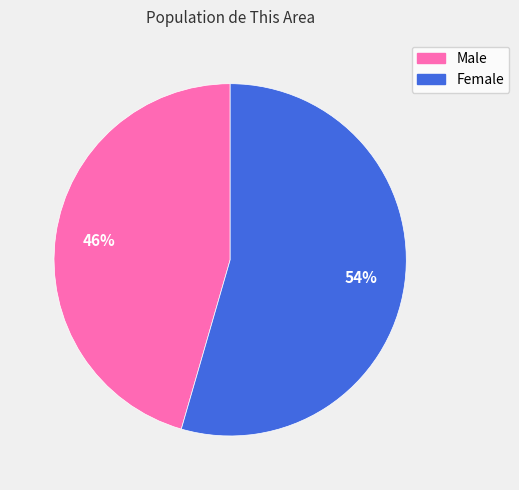

The Male slice represents 46% of the pie. True or false?

True